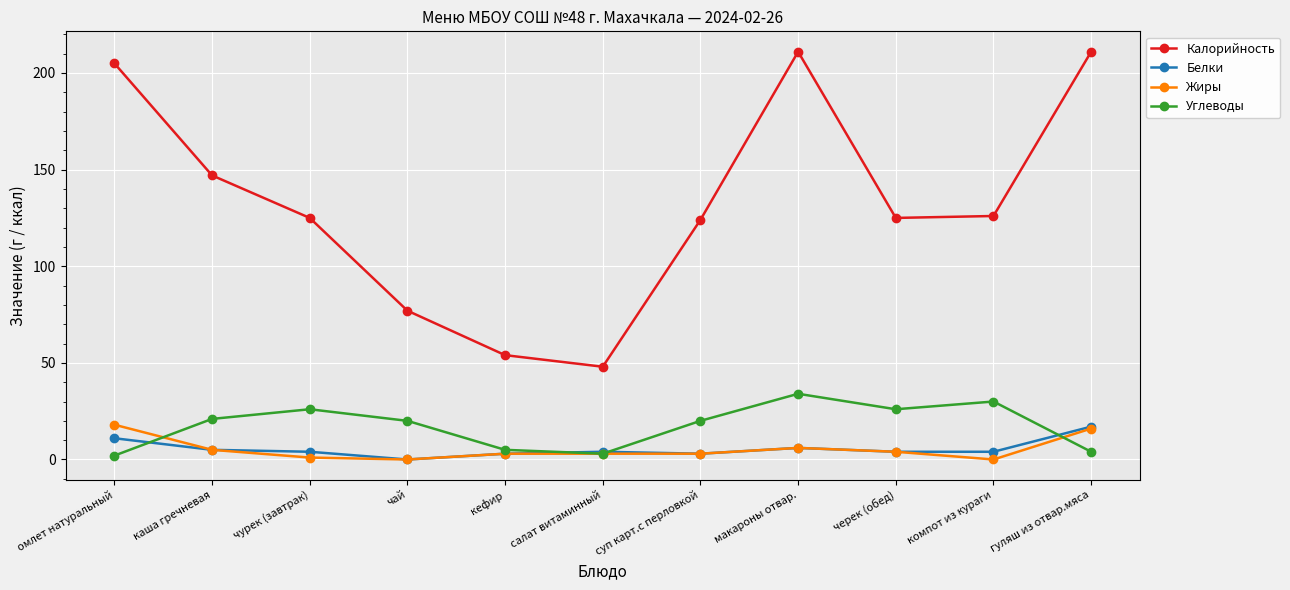

True or false: Белки has more than 0 interior local peaks.

True